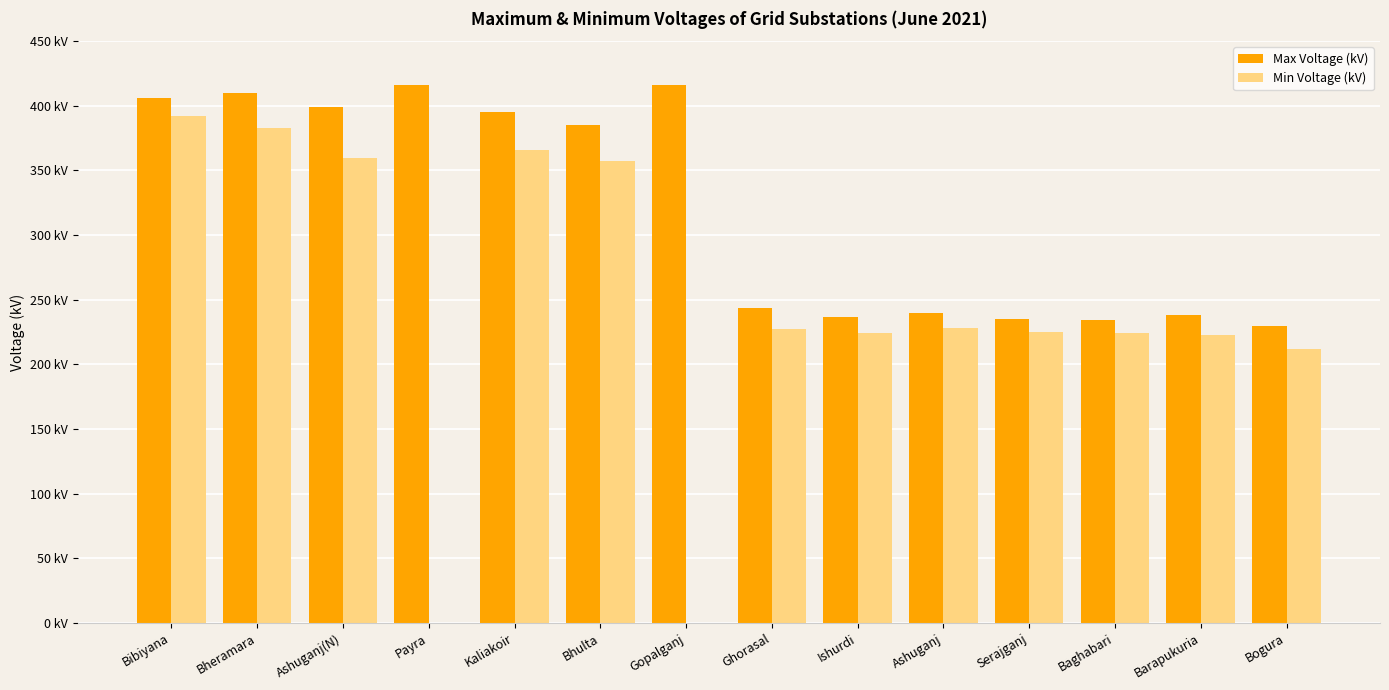

Rank the series by their average value, from lowest to highest.

Min Voltage (kV), Max Voltage (kV)